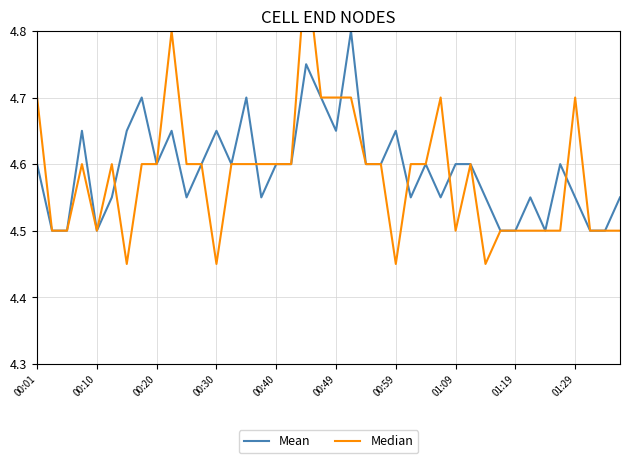

Between 22 and 01:19, which is larger?

22